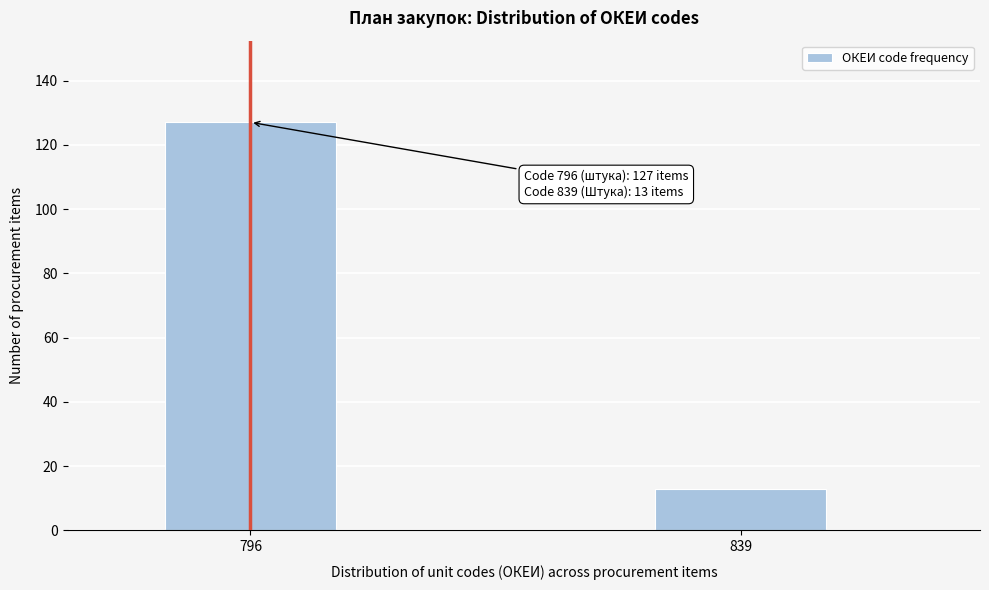

Reading left to right, extract all data points from this chart.

127	13